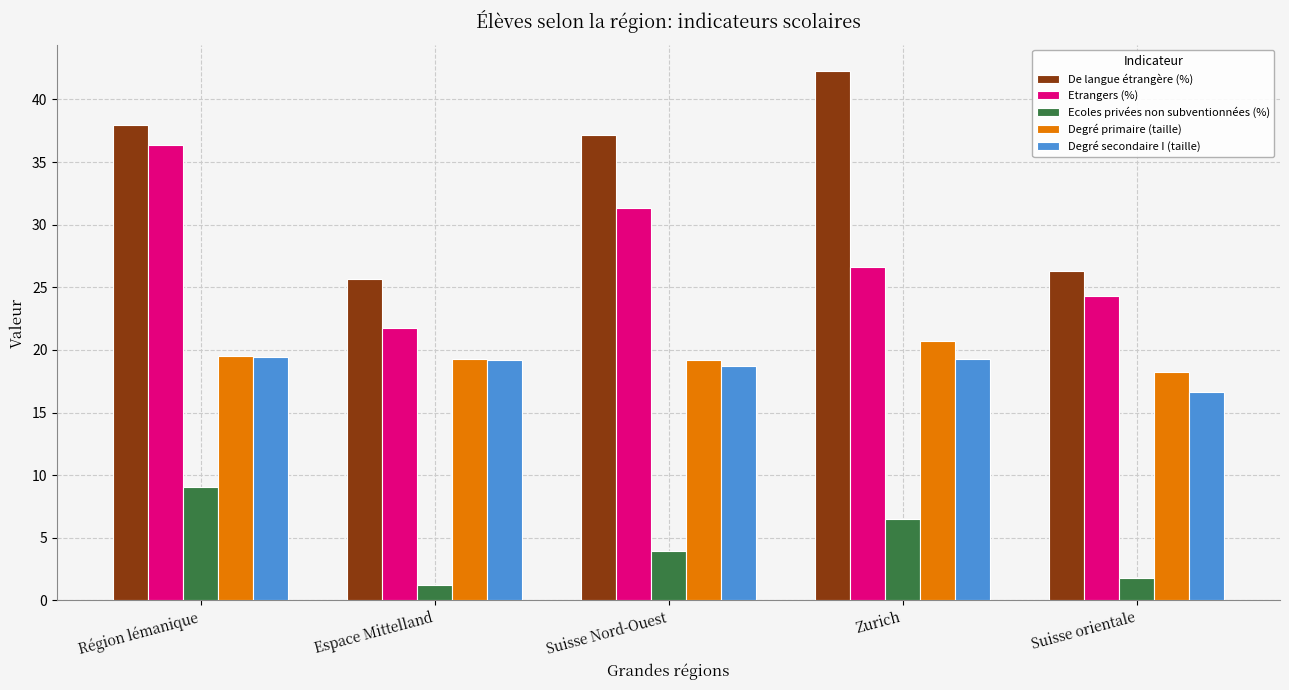

At how many categories does at least one series exceed 17?

5